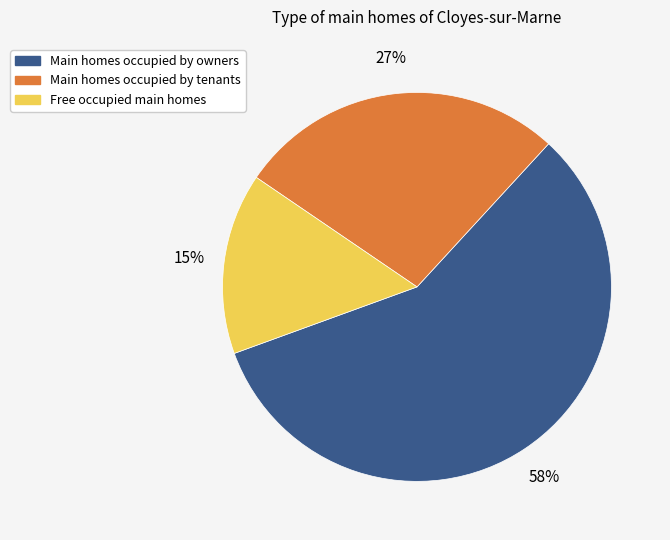

Is there a majority slice in this chart?

Yes